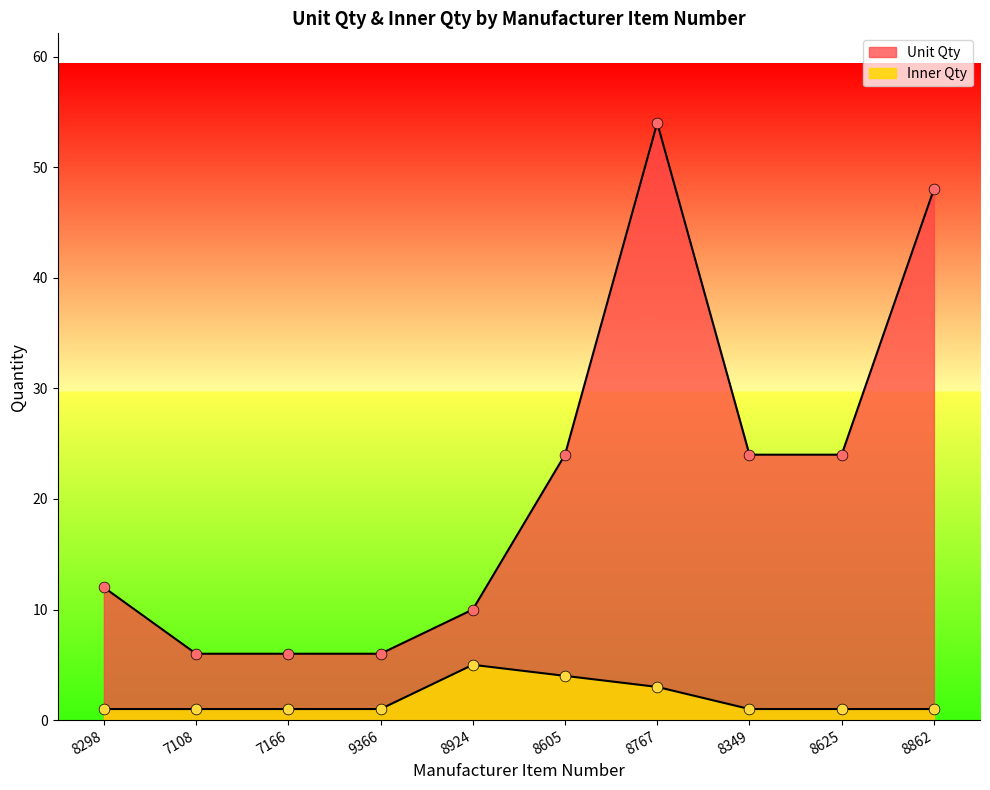

What is the total value across all series at 8862?

49